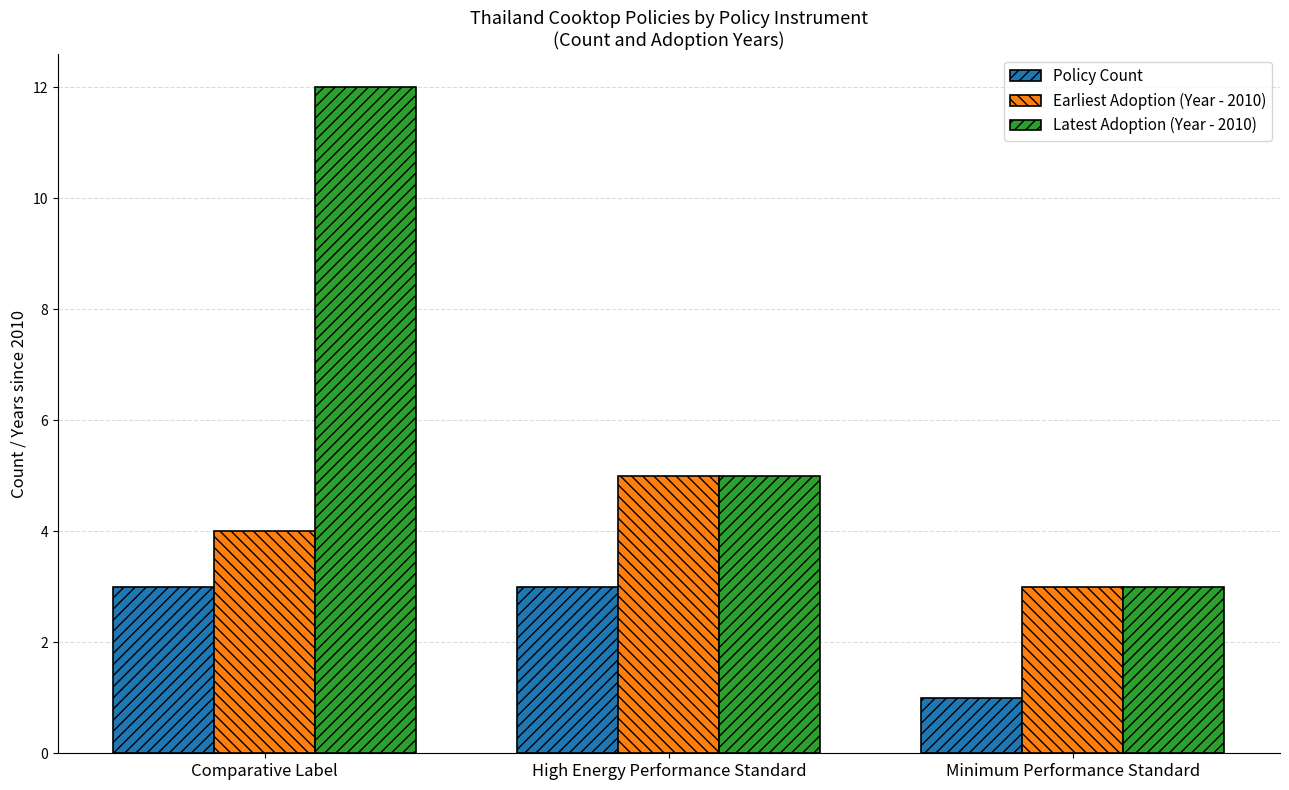

Which label corresponds to the largest value in the chart?

Comparative Label